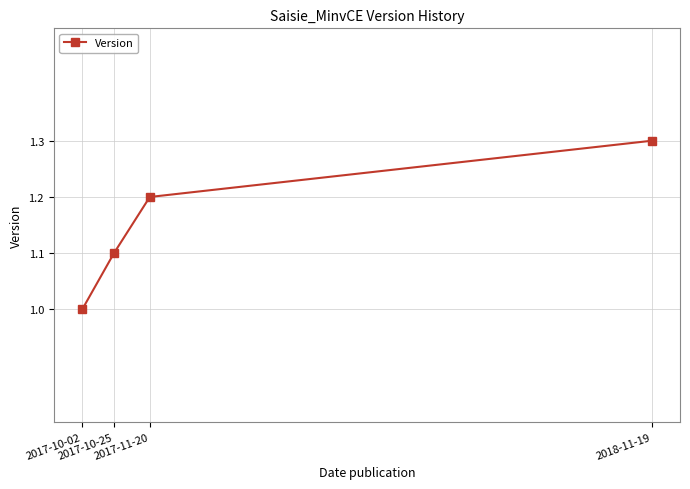

What is the difference between the maximum and minimum values?

0.3